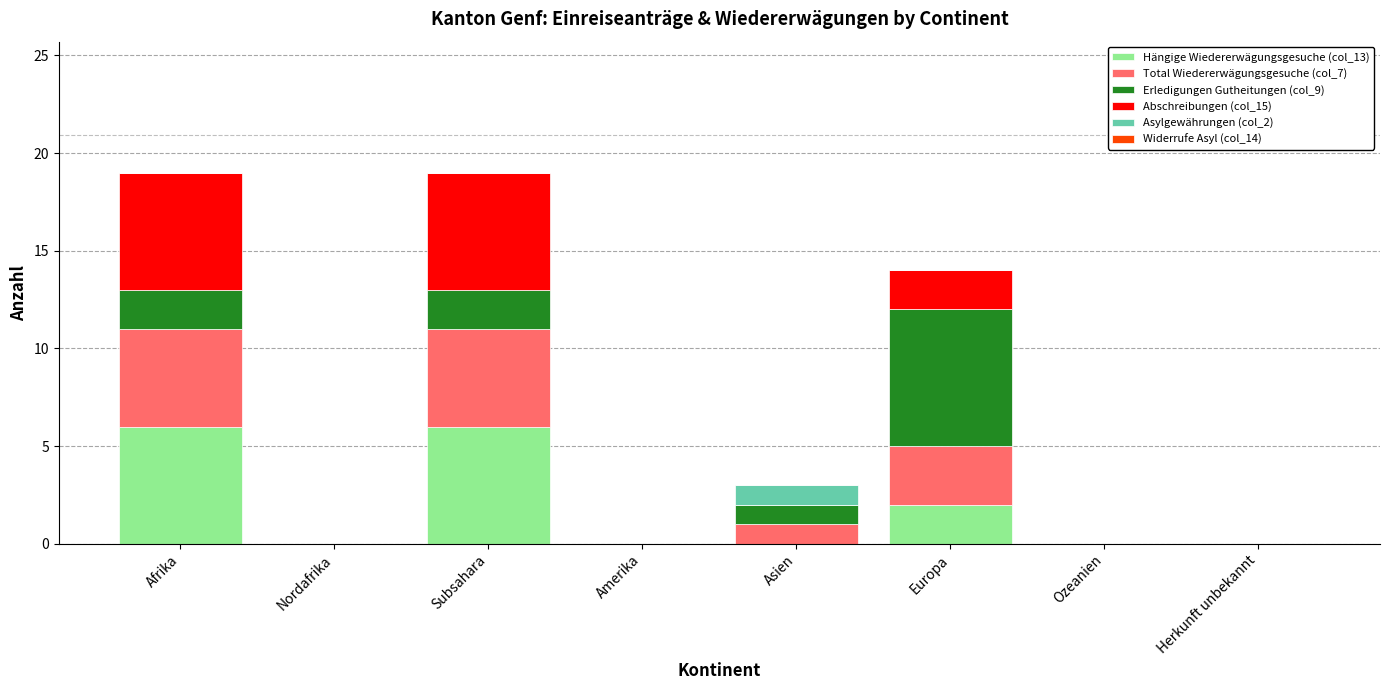

What is the sum of the Hängige Wiedererwägungsgesuche (col_13) values at Ozeanien and Subsahara?

6